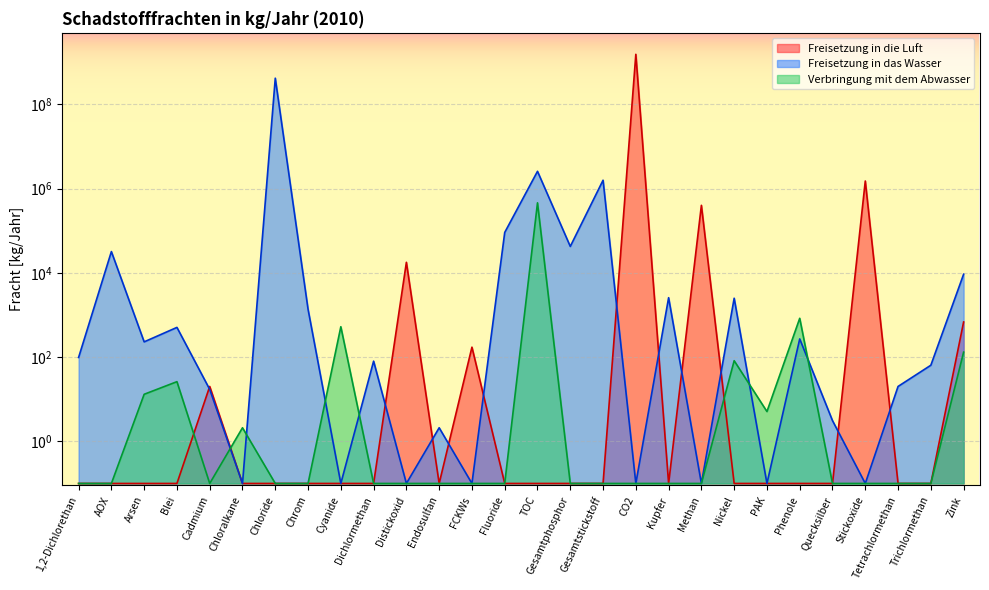

The Verbringung mit dem Abwasser series shows 0.1 at Gesamtphosphor. True or false?

True